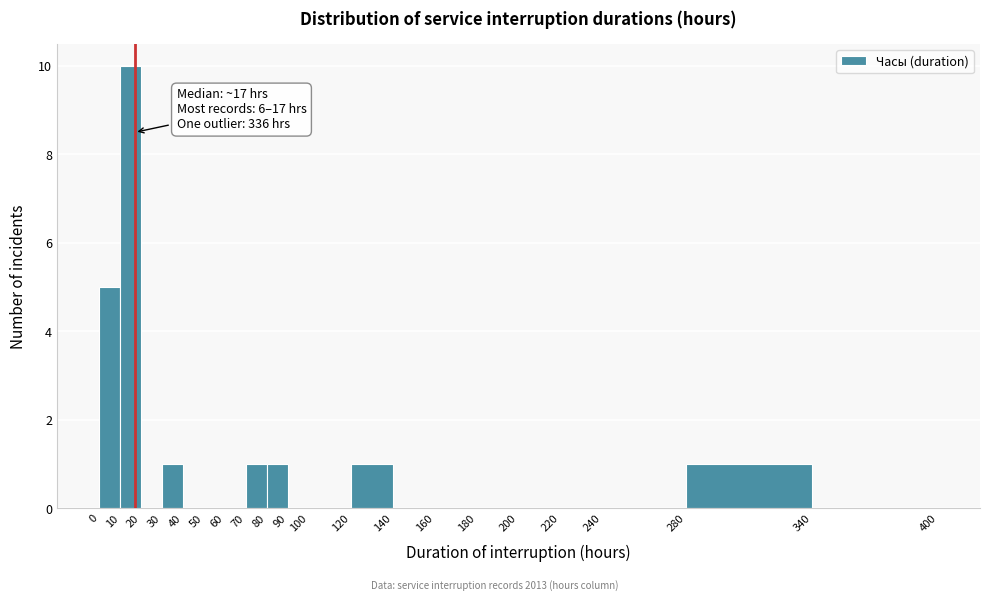

Which range on the x-axis has the tallest bar?

10 to 20